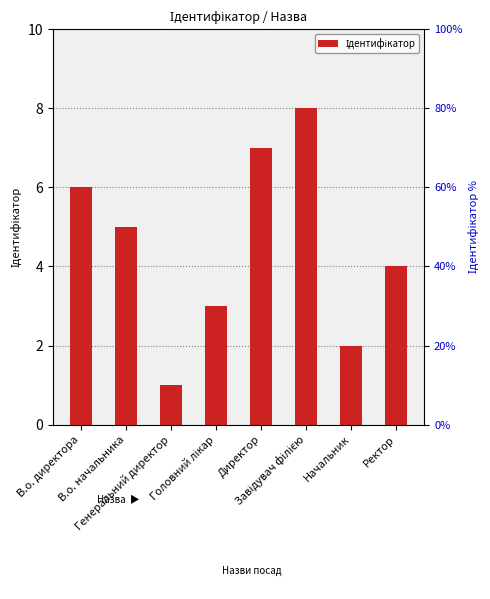

What is the sum of all values?

36